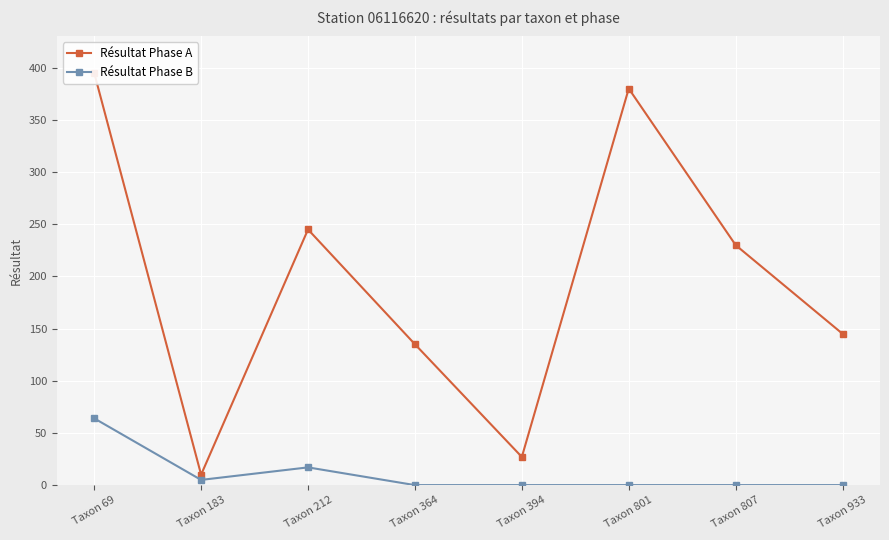

At how many categories does at least one series exceed 382?

1